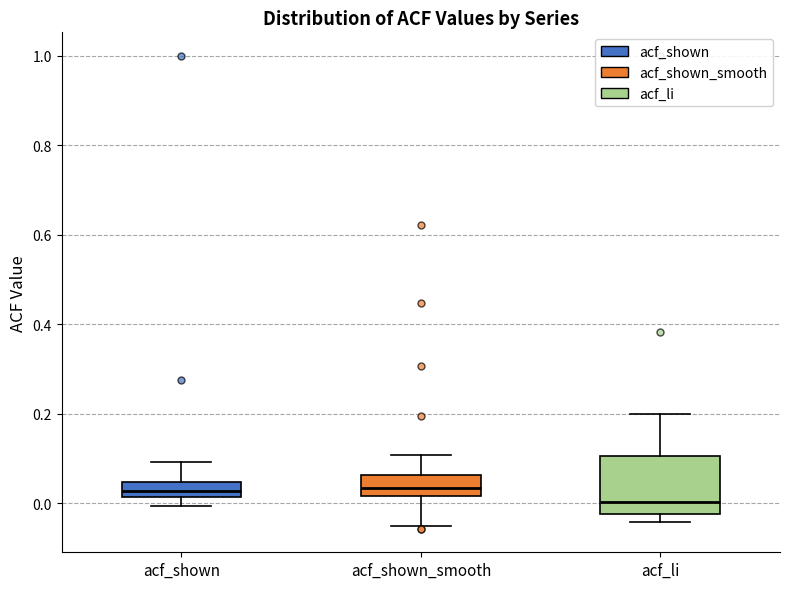

Comparing the boxes themselves (not the whiskers), which one is the tallest?

acf_li